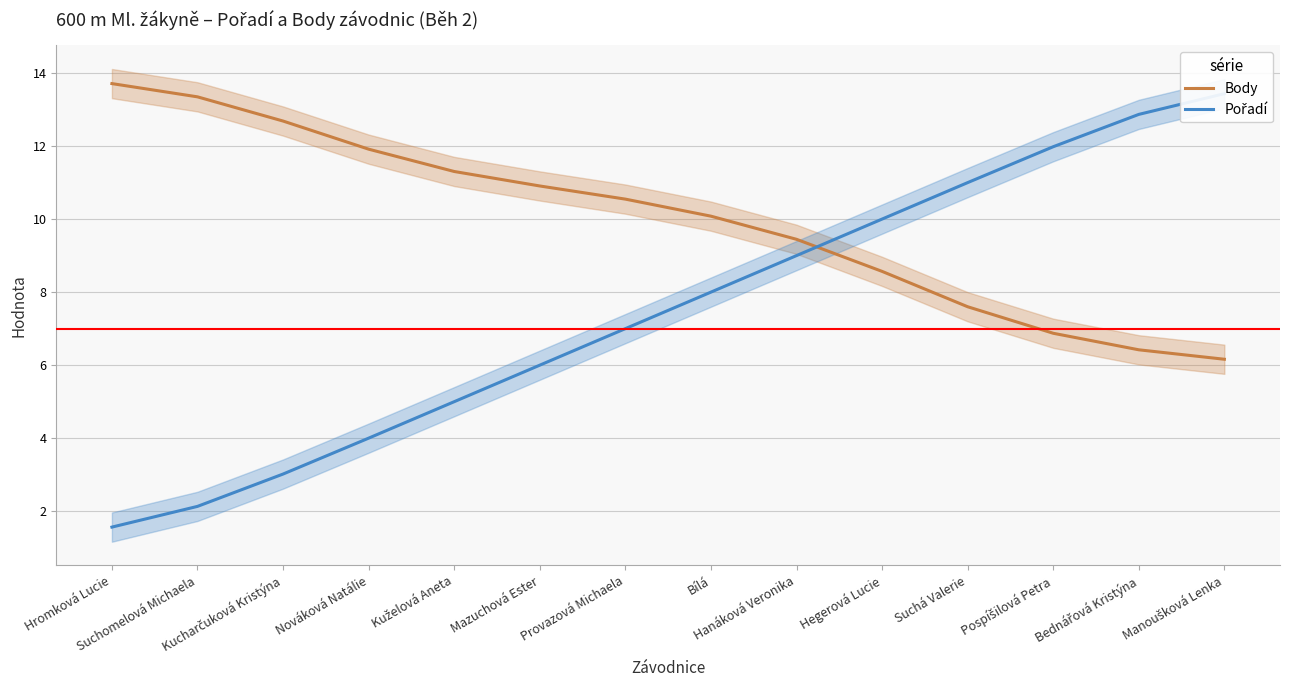

Does the chart display data point markers on the line(s)?

No